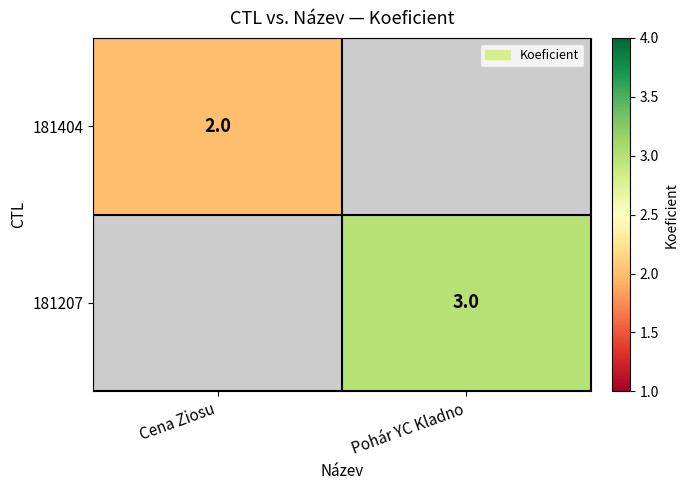

True or false: 181404 has a value of 3 at Cena Ziosu.

False